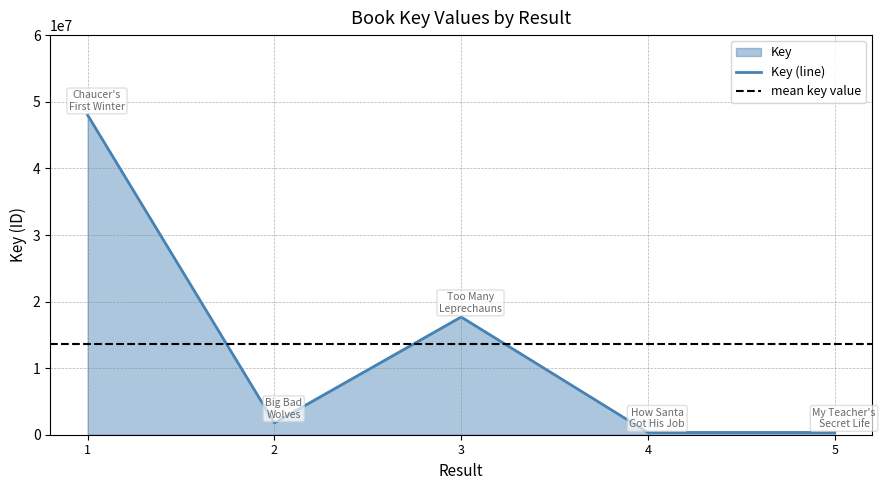

What is the value of the 5th point from the left?

335820